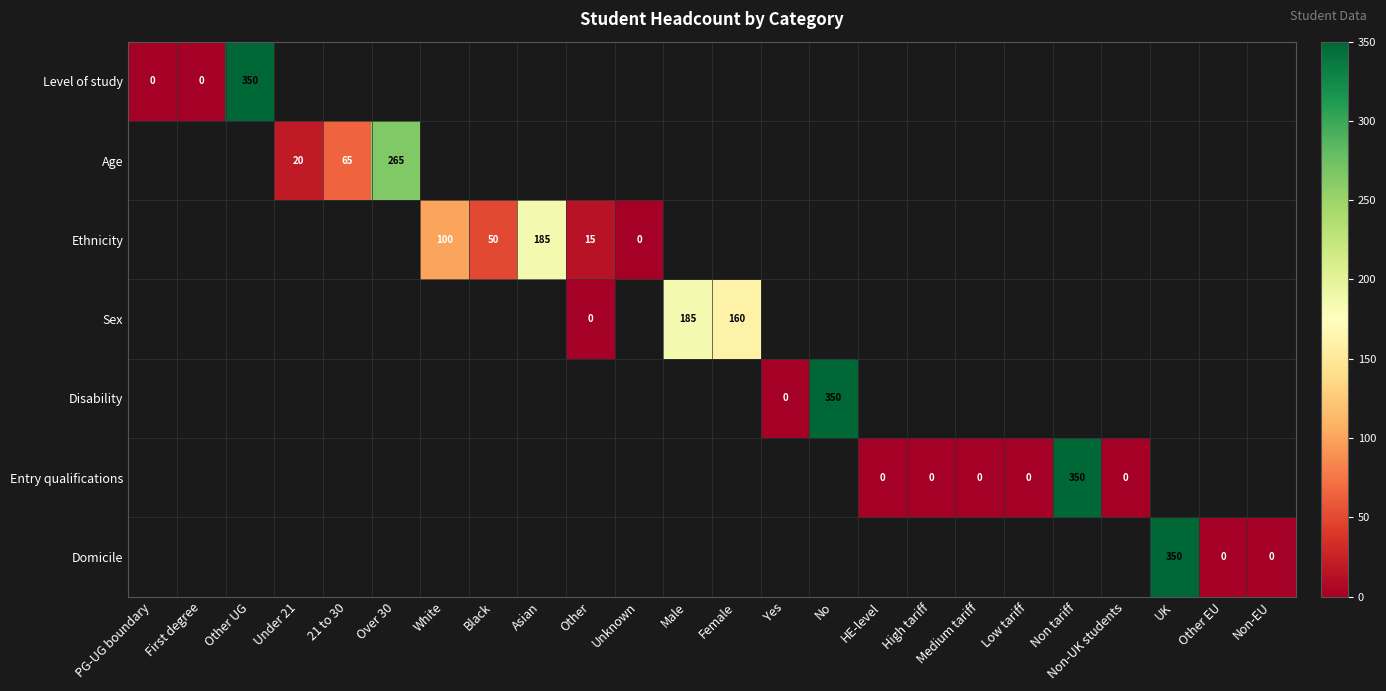

Which category has the lowest value in the Level of study series?

PG-UG boundary